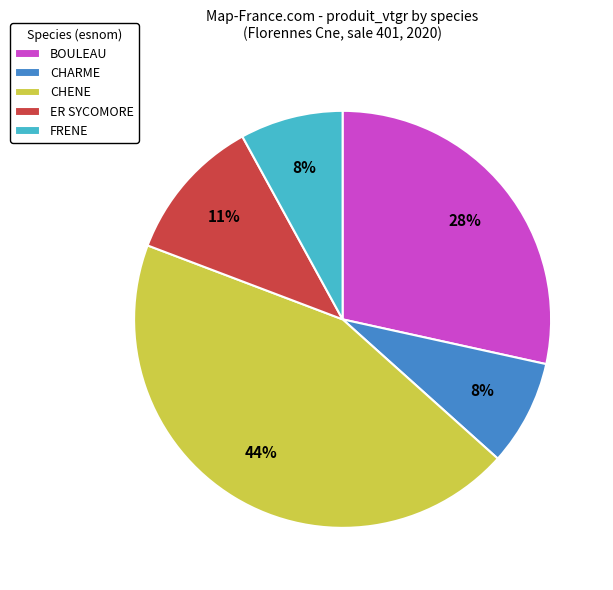

What is the ratio of the value at CHARME to the value at BOULEAU?

0.3